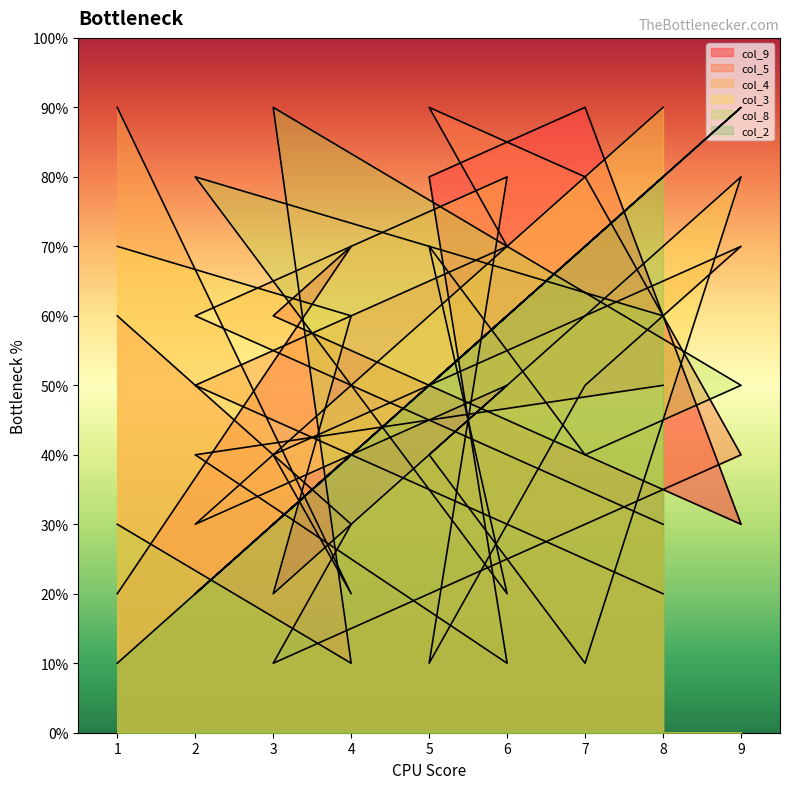

Count the number of data series in this chart.

6